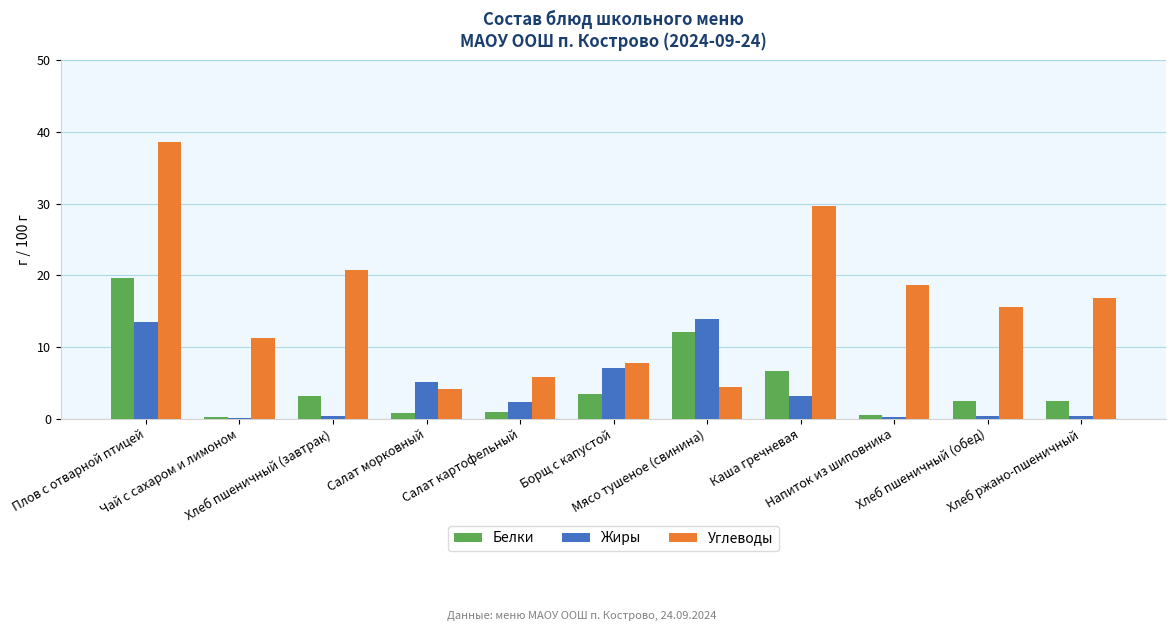

What is the sum of all Белки values?

52.3